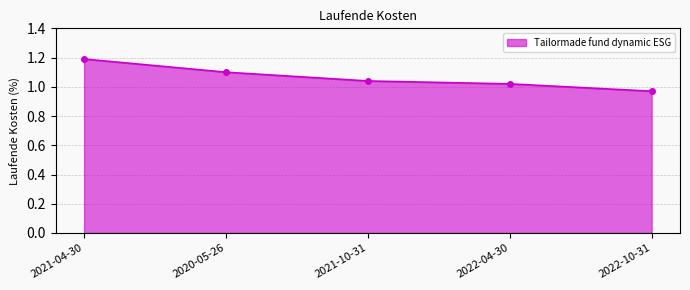

What is the label of the 1st point from the right?

2022-10-31